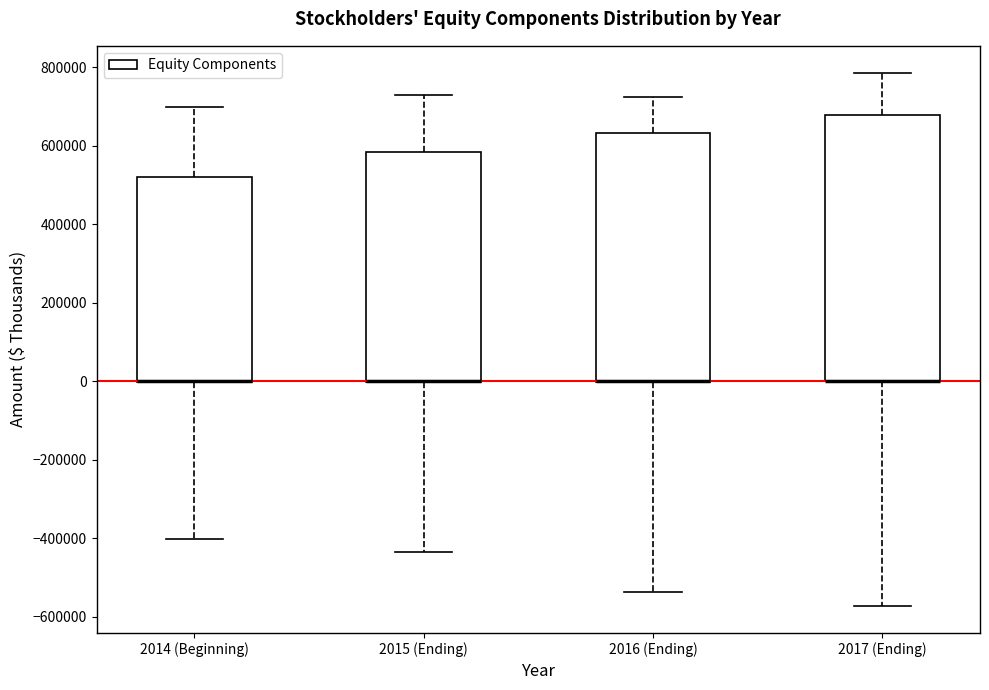

Reading left to right, transcribe this box plot: for each box, give where its median line is, the range the box spans, and where its two whiskers end, as read against the y-axis. The values are not printed on the chart, so give them approximately, as read against the axis.

2014 (Beginning): median 0 (drawn on the box's lower edge), box 0 to 520000, whiskers -400000 to 700000
2015 (Ending): median 0 (drawn on the box's lower edge), box 0 to 580000, whiskers -440000 to 720000
2016 (Ending): median 0 (drawn on the box's lower edge), box 0 to 640000, whiskers -540000 to 720000
2017 (Ending): median 0 (drawn on the box's lower edge), box 0 to 680000, whiskers -580000 to 780000